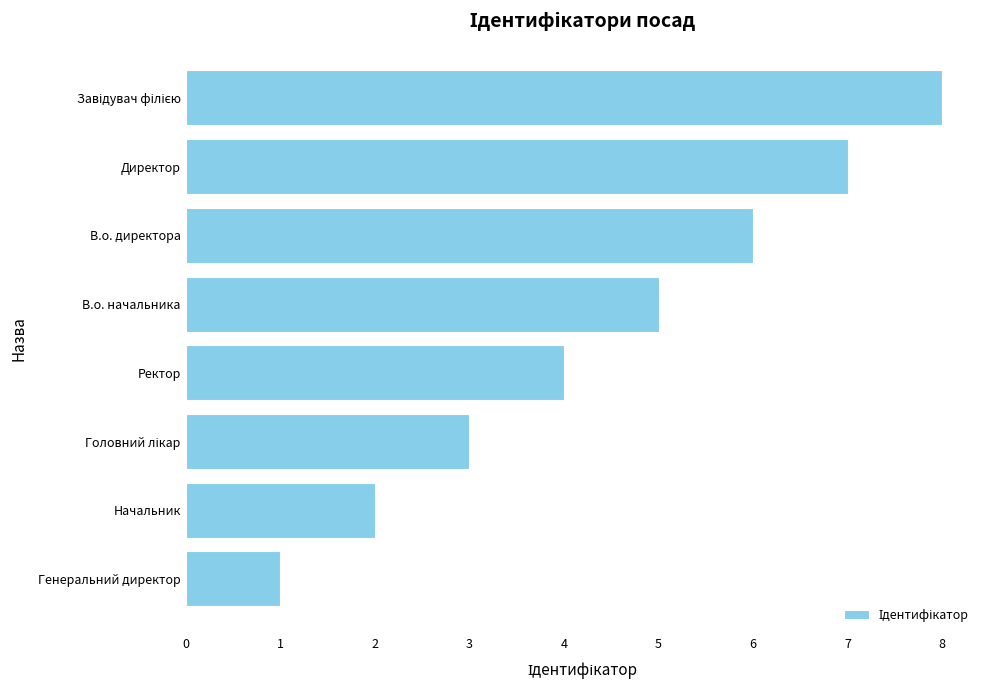

What is the difference between the second highest and second lowest values?

5